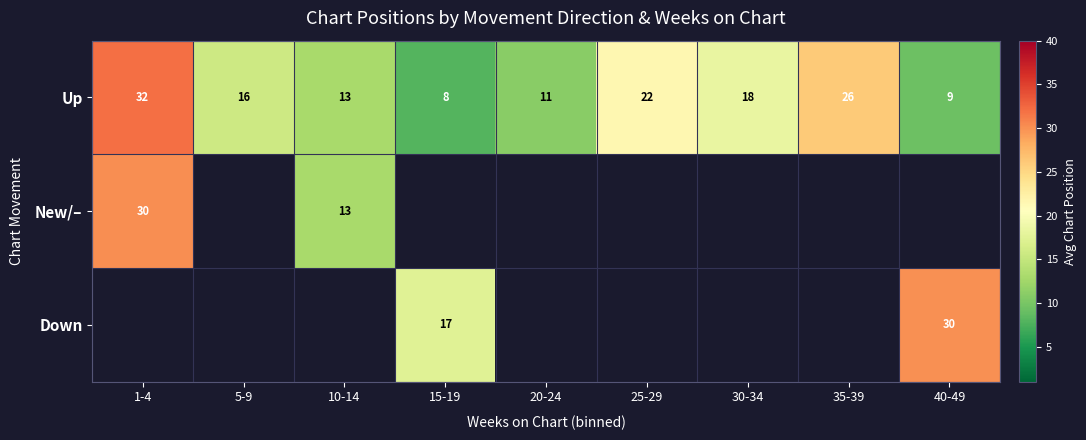

Count the number of categories in the chart.

9